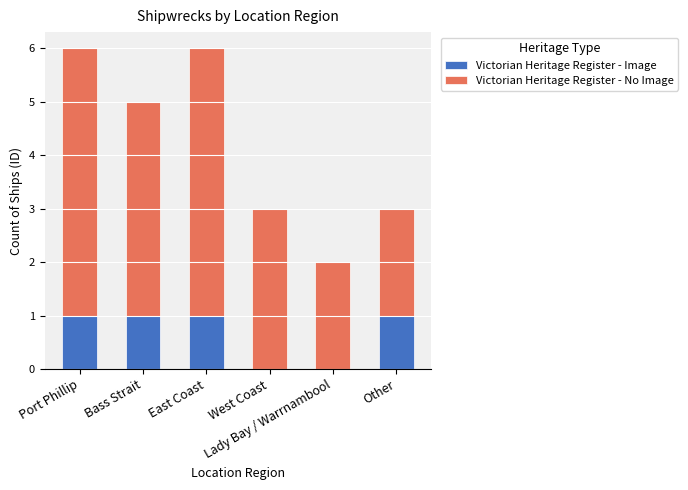

Are the bars grouped side by side (vs. stacked)?

No